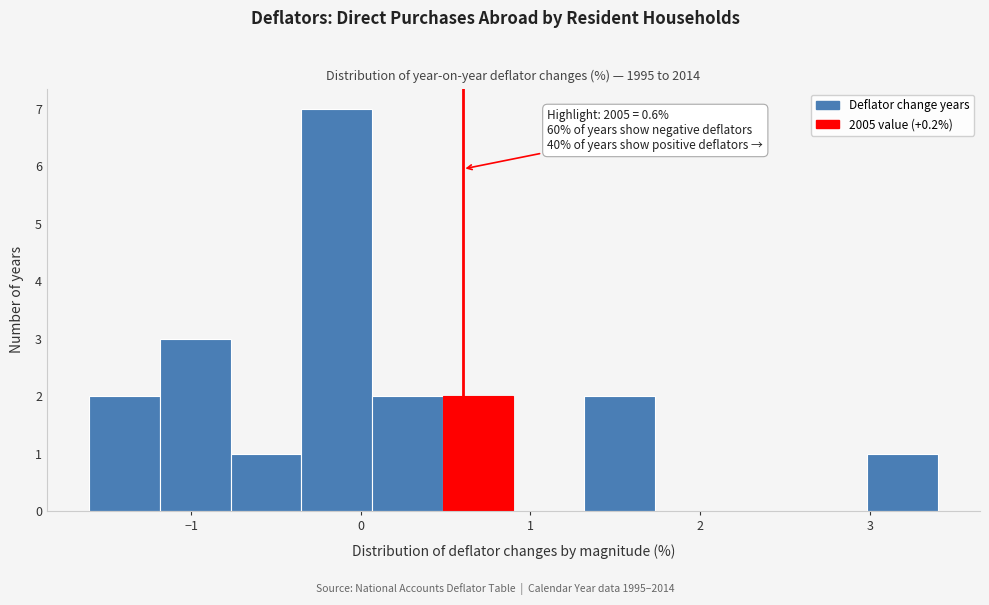

Over which range of the x-axis is the bar tallest?

-0.3 to 0.1